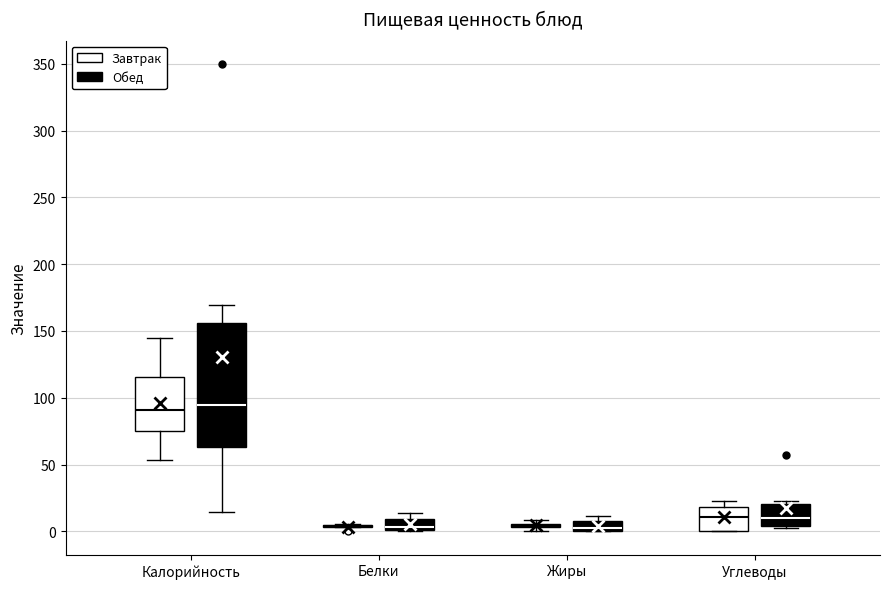

Which box is the tallest, from its lower edge to its upper edge?

Калорийность (Обед)